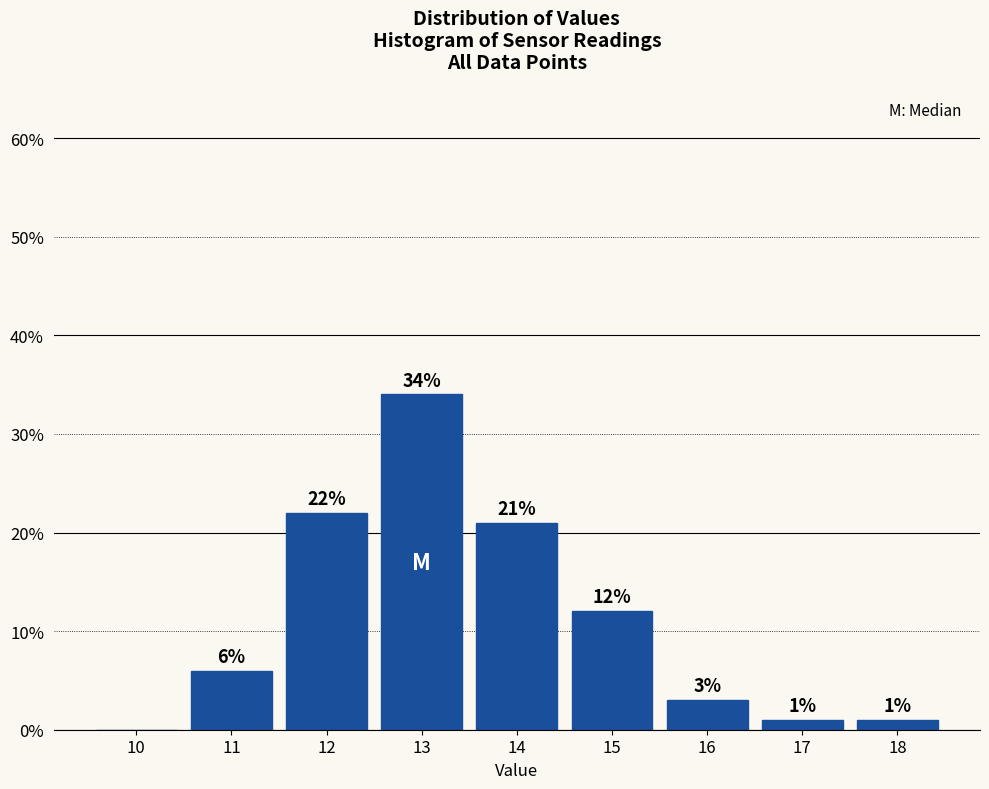

Reading left to right, transcribe all the data shown in this chart.

10=0	11=6	12=22	13=34	14=21	15=12	16=3	17=1	18=1